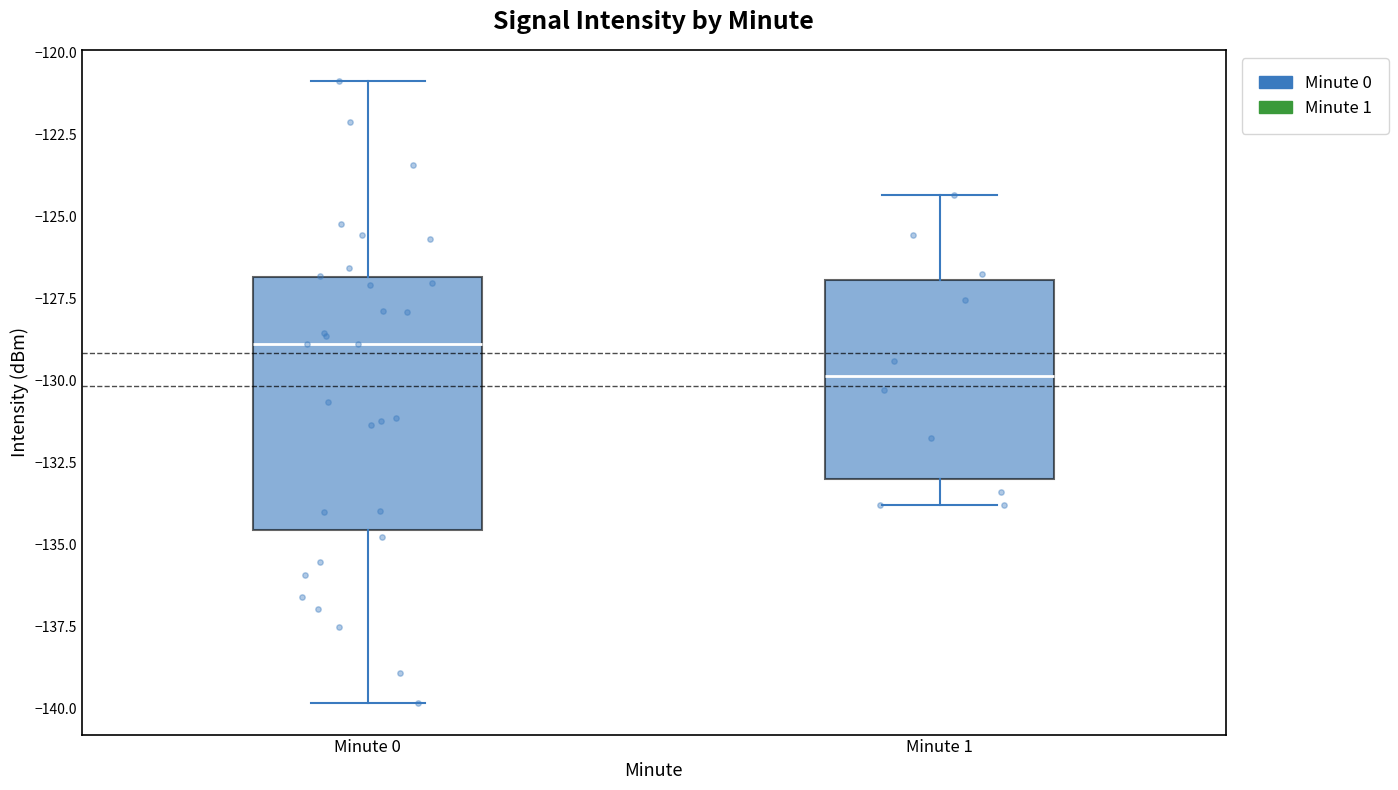

Where is the upper edge of the box for Minute 0 on the y-axis? The values are not printed on the chart, so give them approximately, as read against the axis.

-127.0